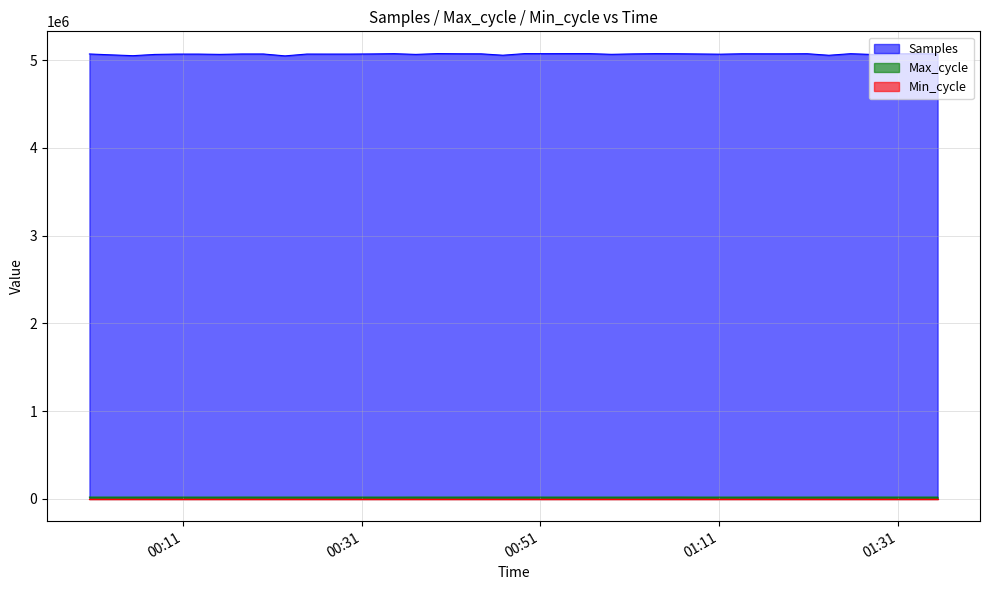

Is it true that Max_cycle equals 36279 at 2022/10/08 01:15:59?

False